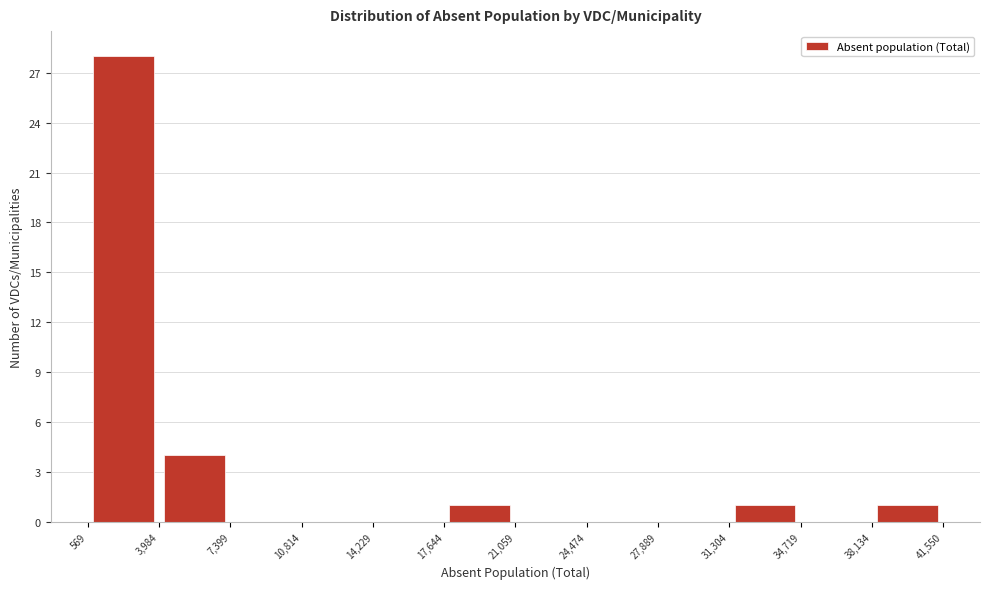

What is the height of the bar covering 38,134 to 41,550 on the x-axis? The values are not printed on the chart, so give them approximately, as read against the axis.

1